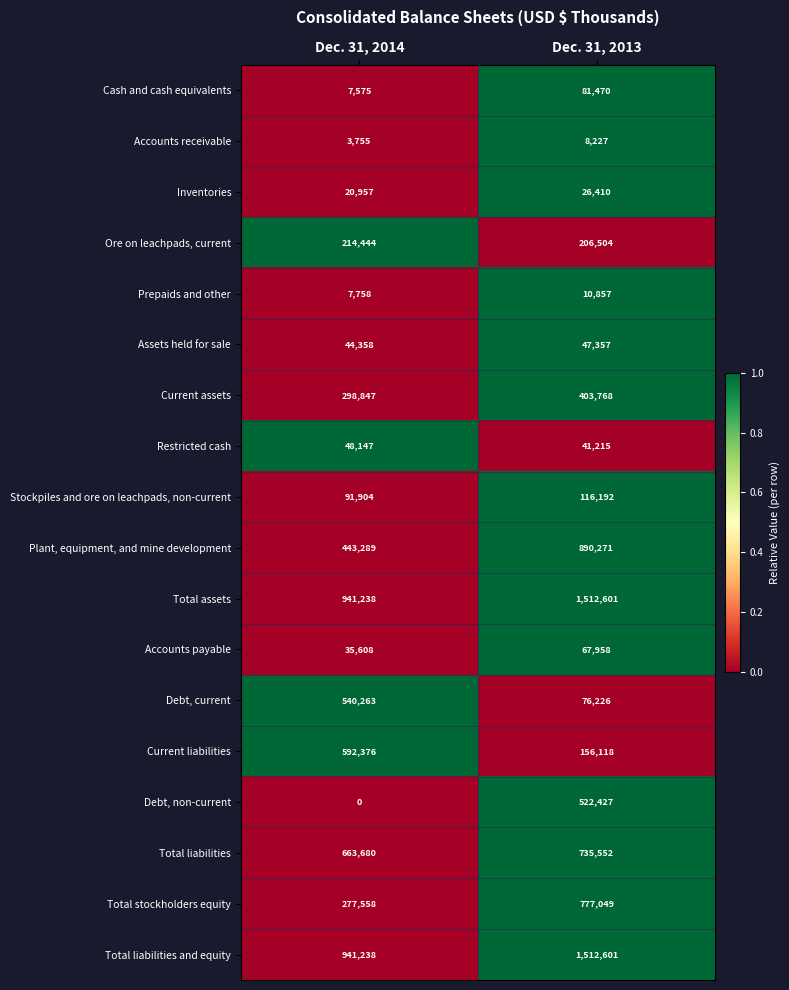

What is the average value of the Plant, equipment, and mine development series?

666780